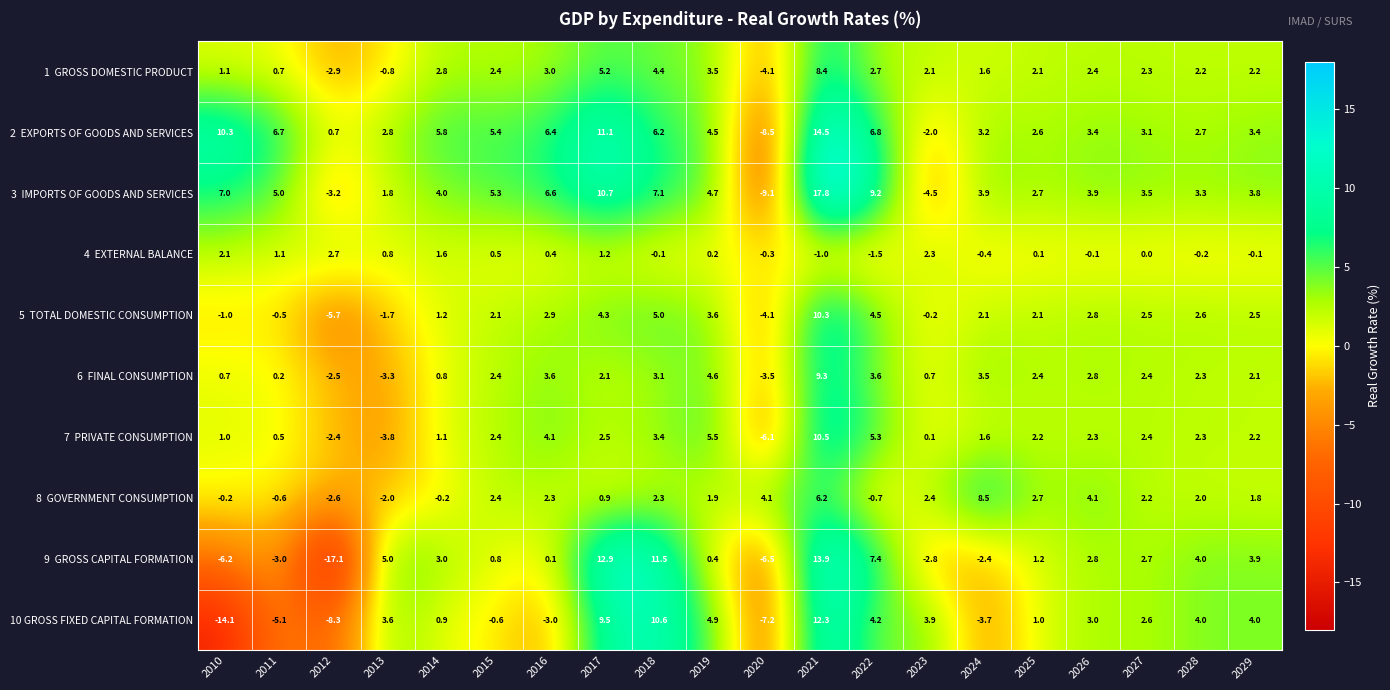

How many series are shown in this chart?

10